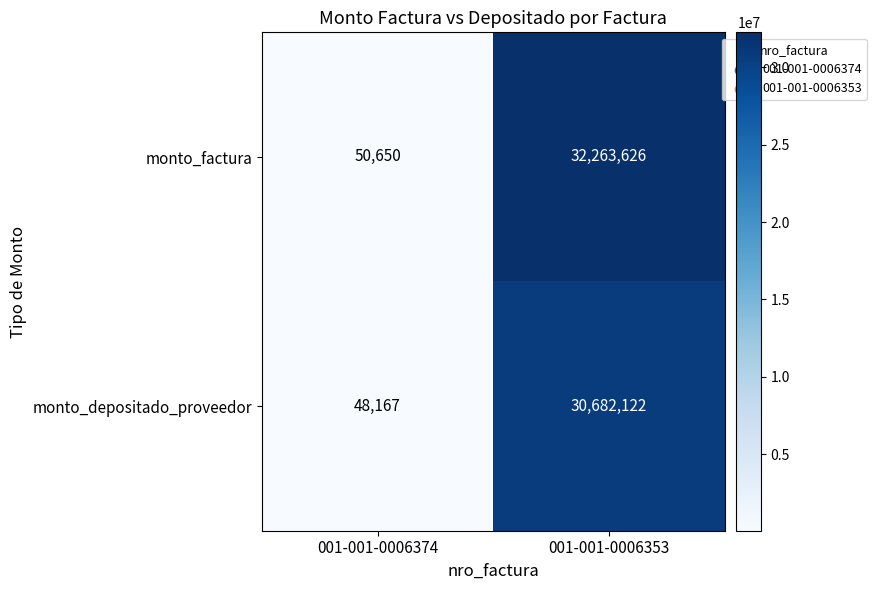

The monto_factura series shows 50726356 at 001-001-0006353. True or false?

False